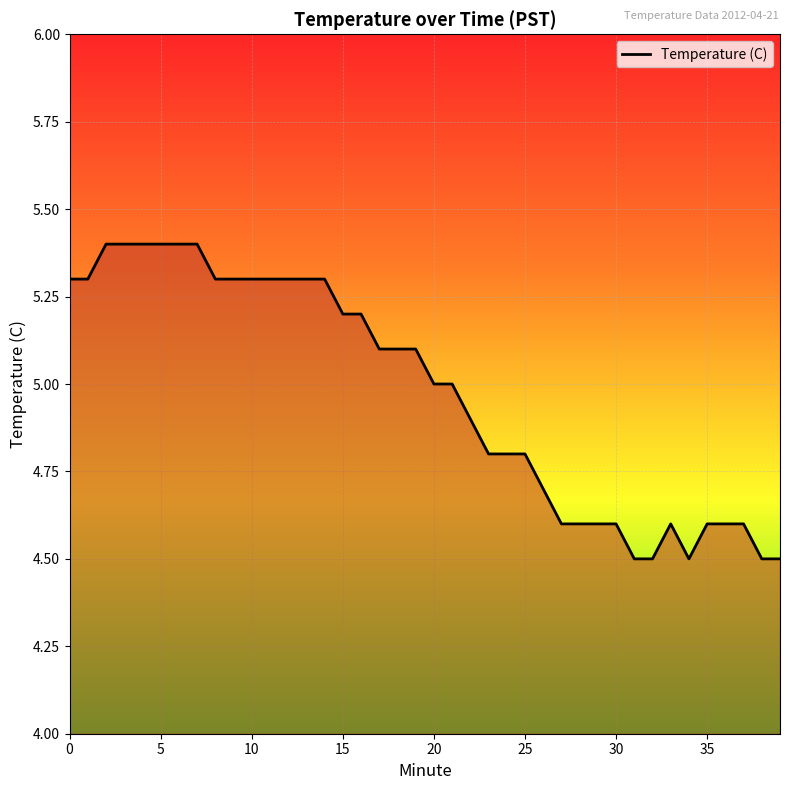

What is the difference between the maximum and minimum values?

0.9